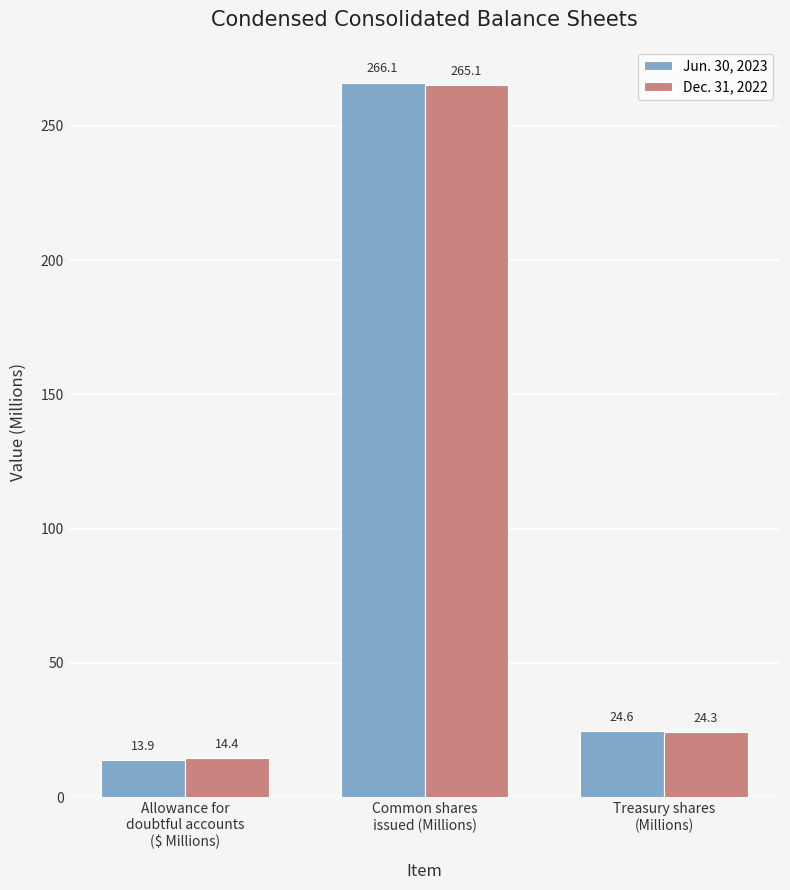

Reading left to right, what are all the values shown in this chart?

Jun. 30, 2023: 13.9	266.1	24.6
Dec. 31, 2022: 14.4	265.1	24.3